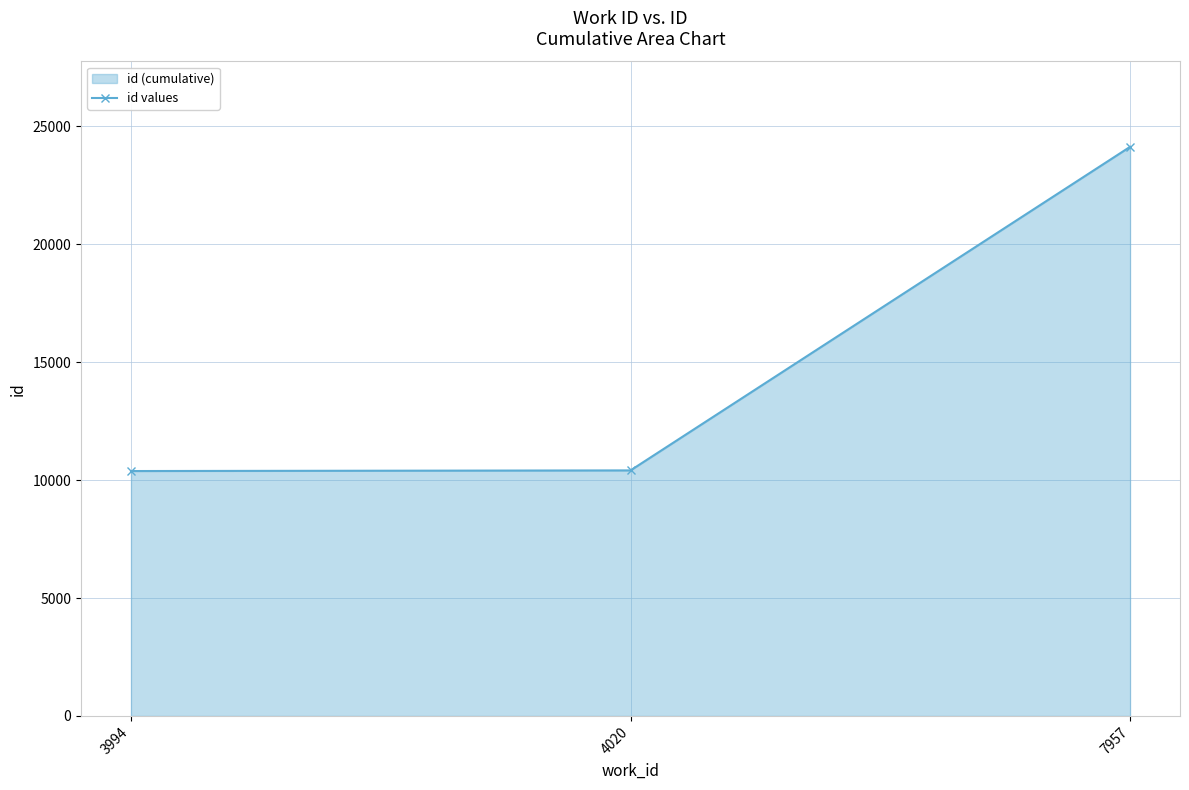

List the labels in order of value, smallest first.

3994, 4020, 7957